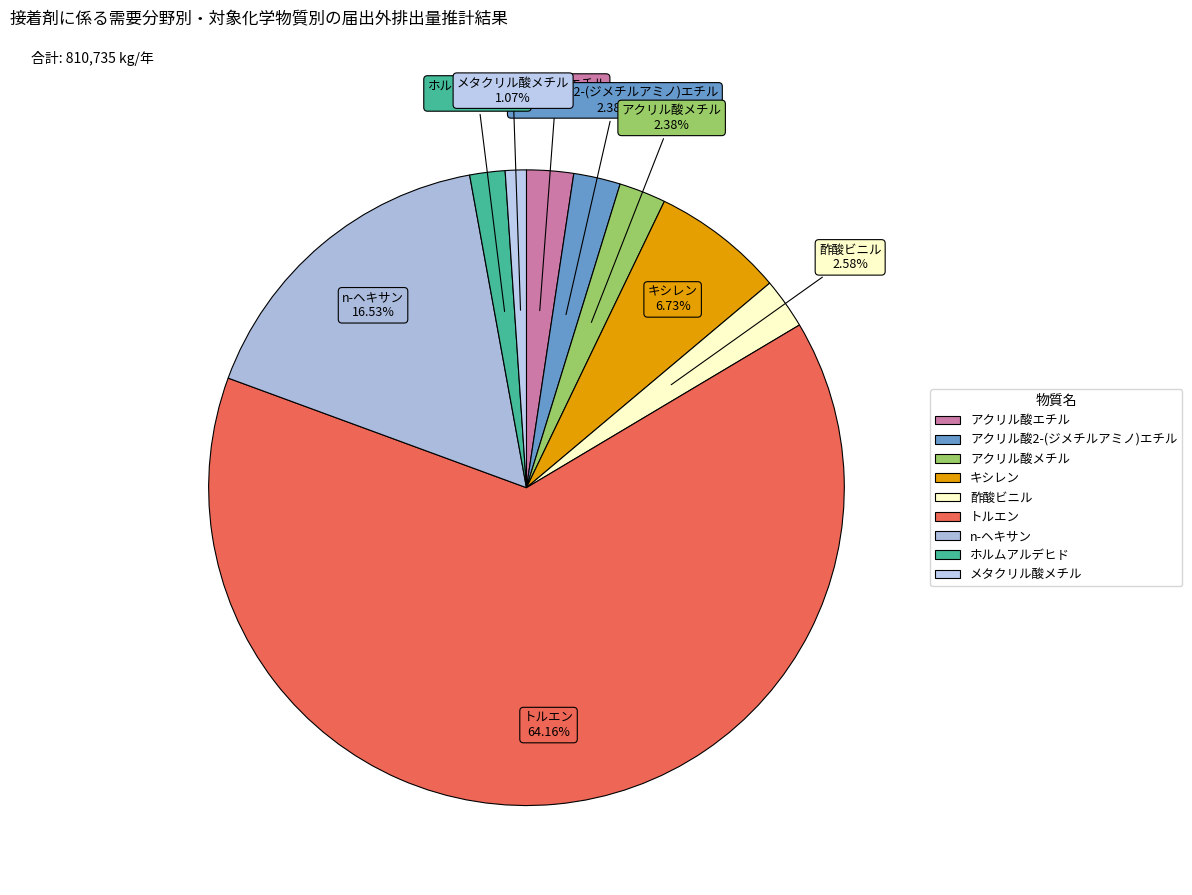

What percentage do ホルムアルデヒド and アクリル酸エチル together represent?

4.2%